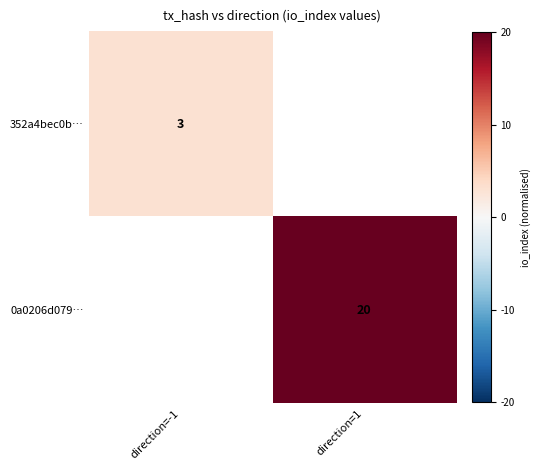

Which label corresponds to the smallest value in the chart?

direction=-1